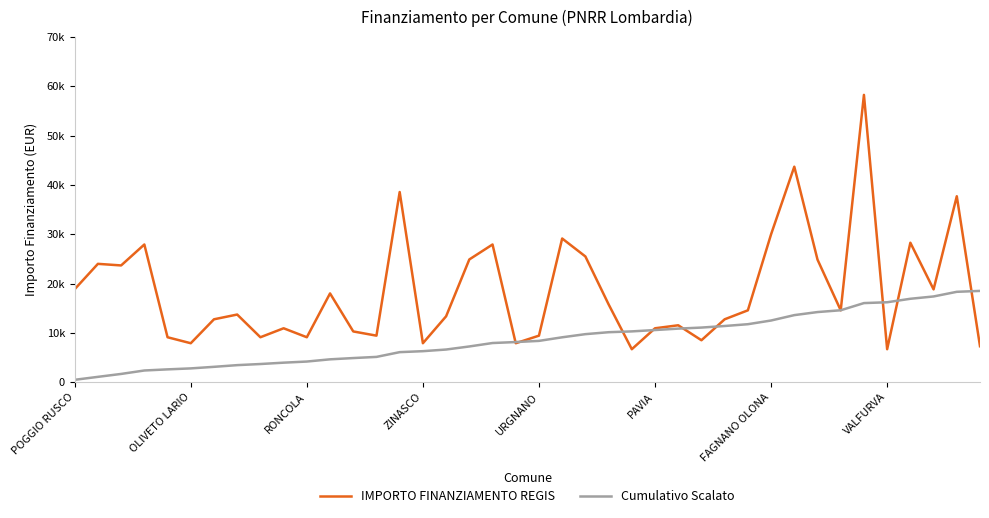

Rank the series by their average value, from lowest to highest.

Cumulativo Scalato, IMPORTO FINANZIAMENTO REGIS